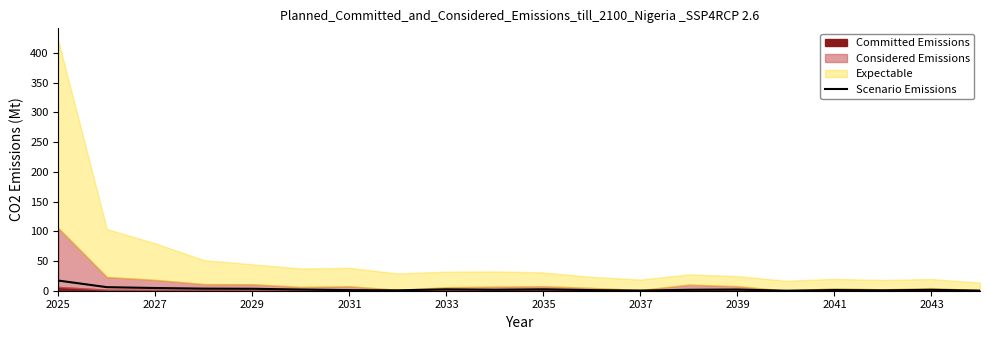

The Scenario Emissions series shows 17.1 at 2025. True or false?

True